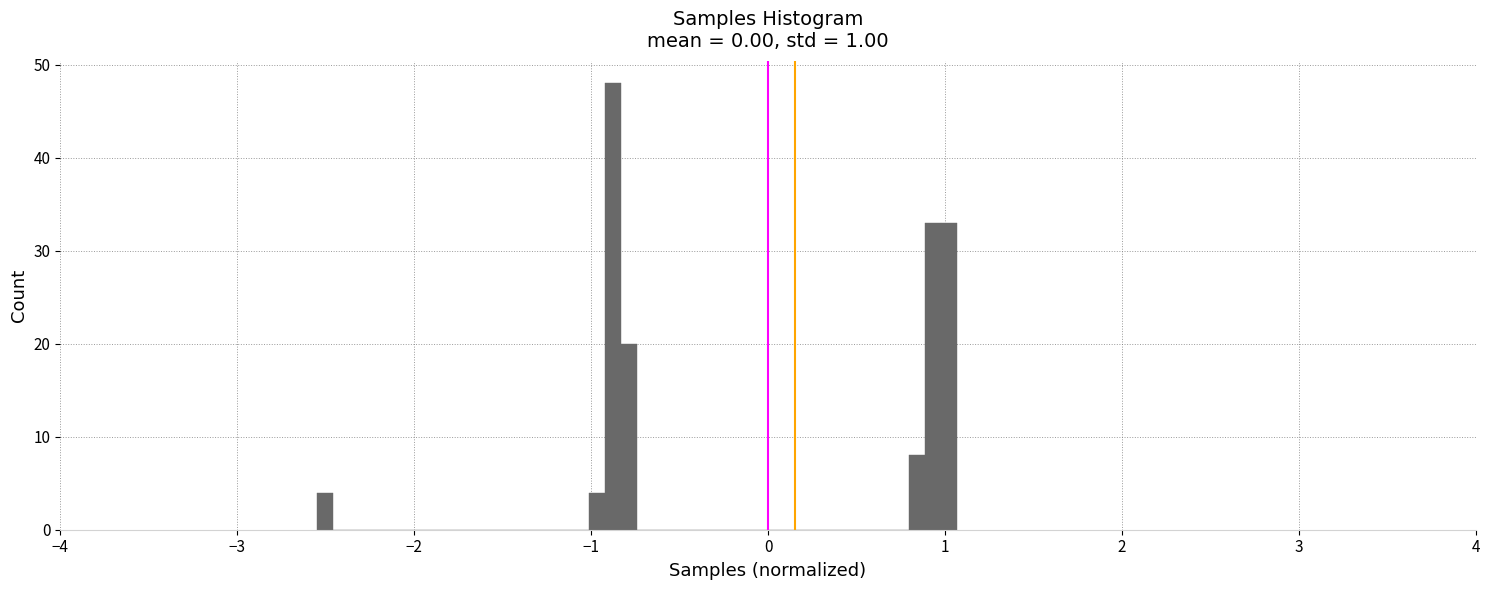

Around what value on the x-axis is the tallest bar? Give the approximate position of its centre, as read against the axis.

-0.9